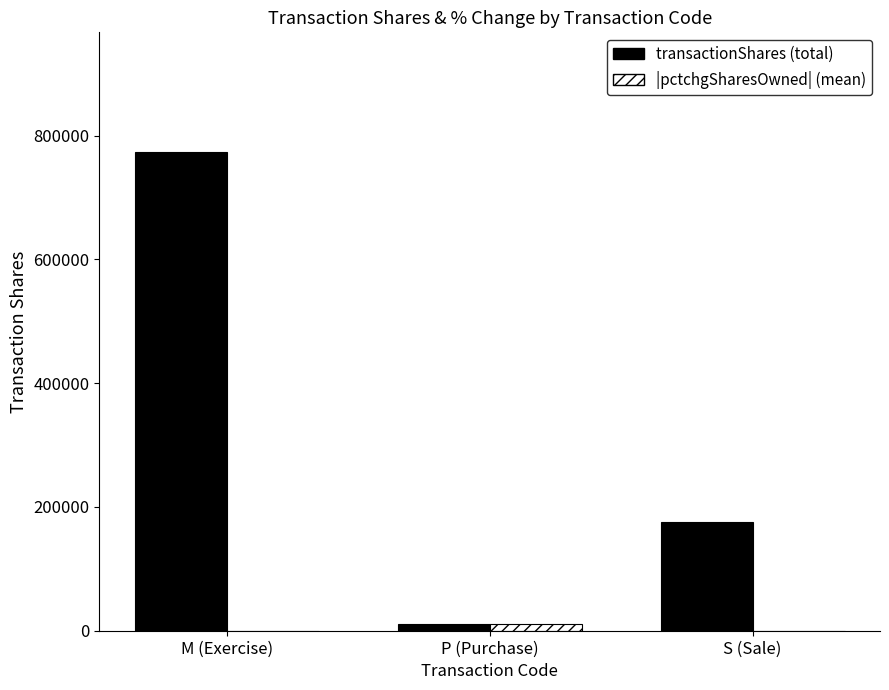

How many series are shown in this chart?

2